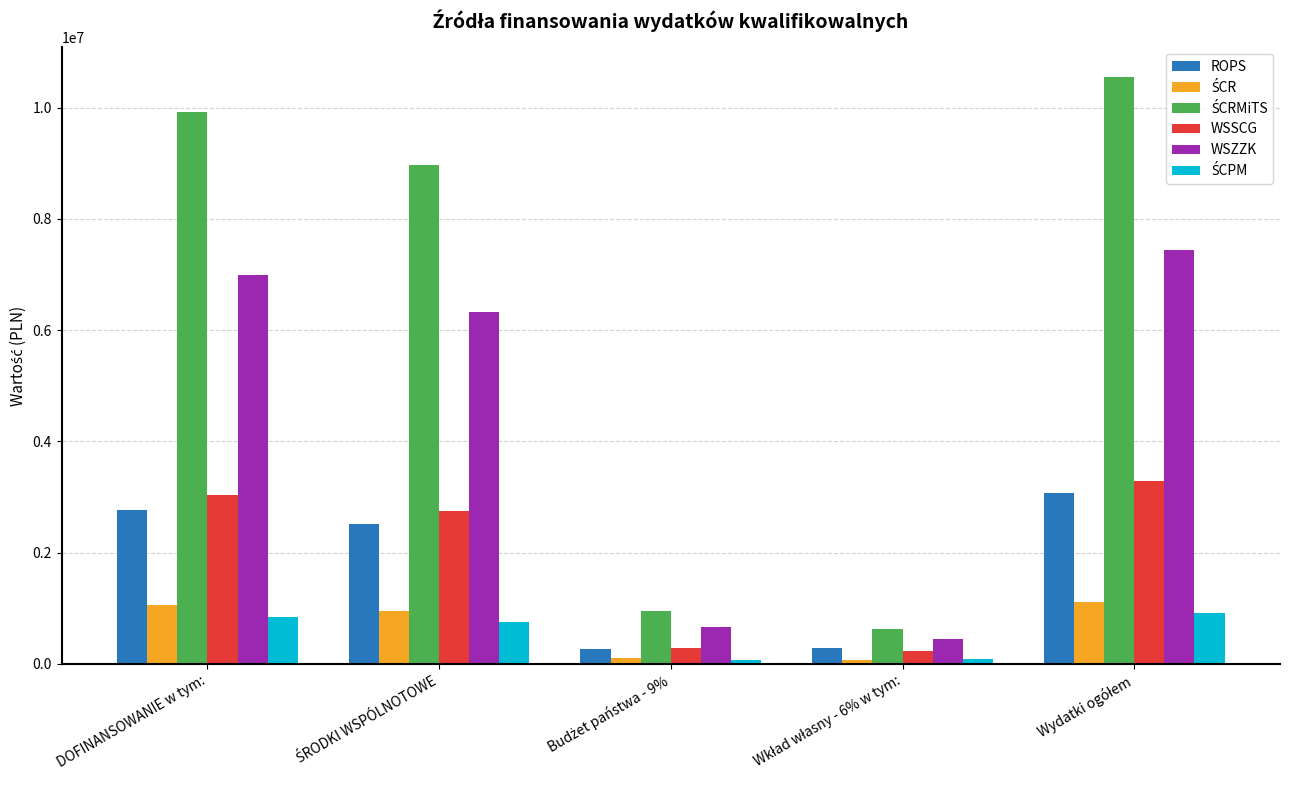

What is the difference between the highest and lowest values at DOFINANSOWANIE w tym:?

9092045.0